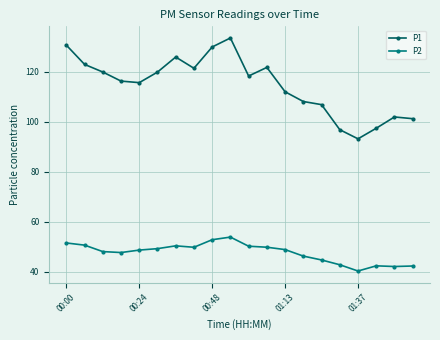

True or false: P1 has more than 2 points higher than both neighbors.

True